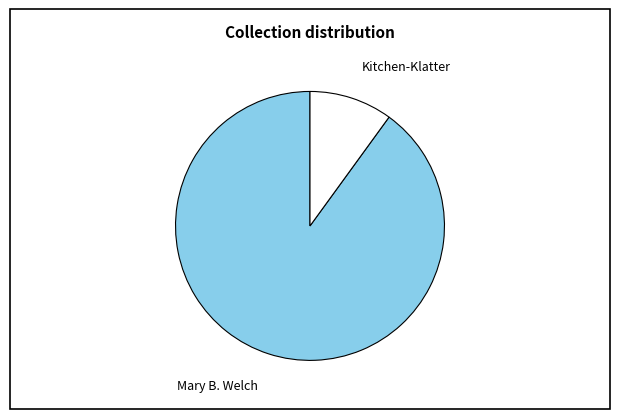

Between Mary B. Welch and Kitchen-Klatter, which is larger?

Mary B. Welch